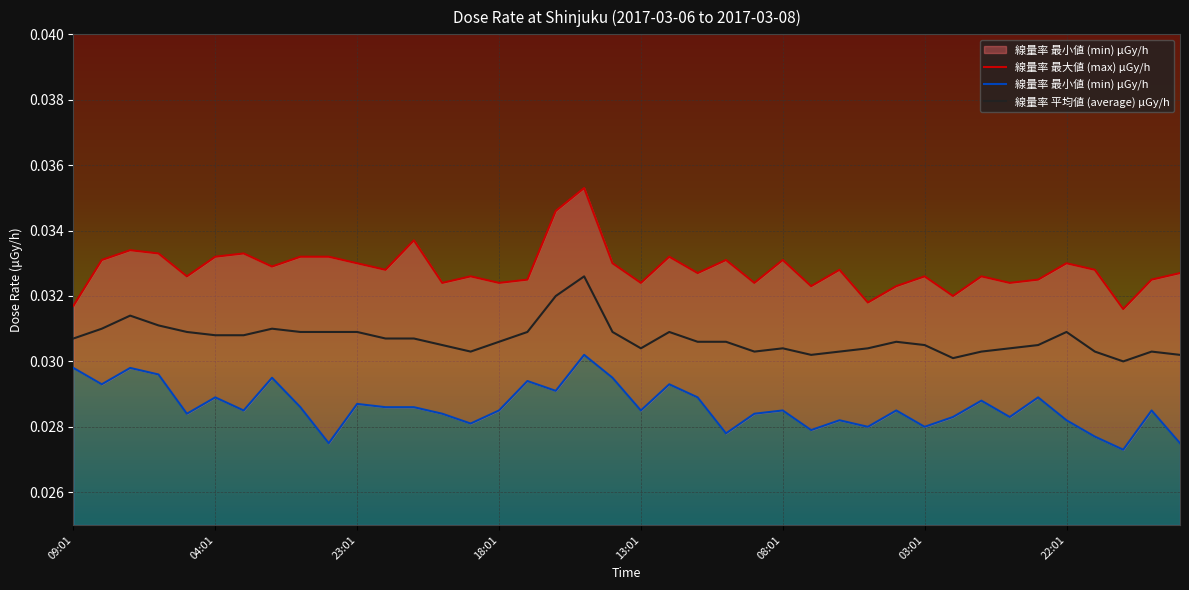

The 線量率 最小値 (min) μGy/h series shows 0.0 at 28. True or false?

False